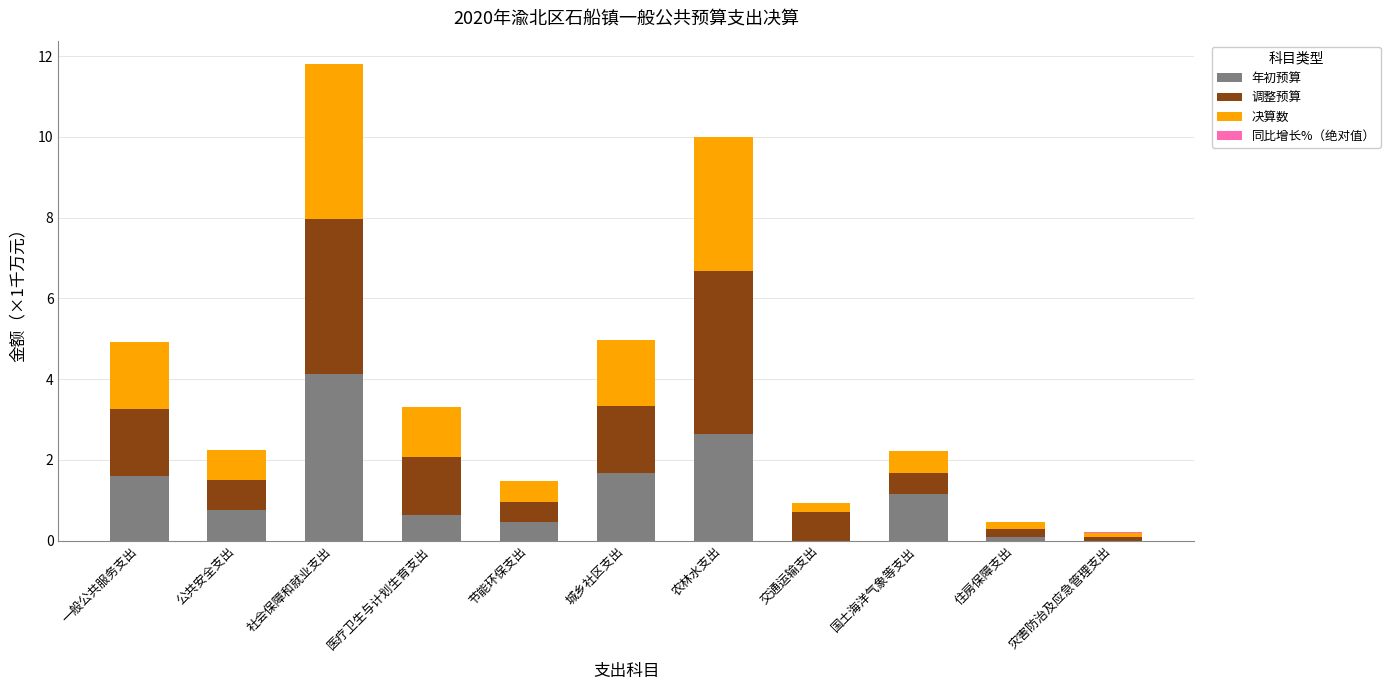

At which label does 年初预算 reach its peak?

社会保障和就业支出